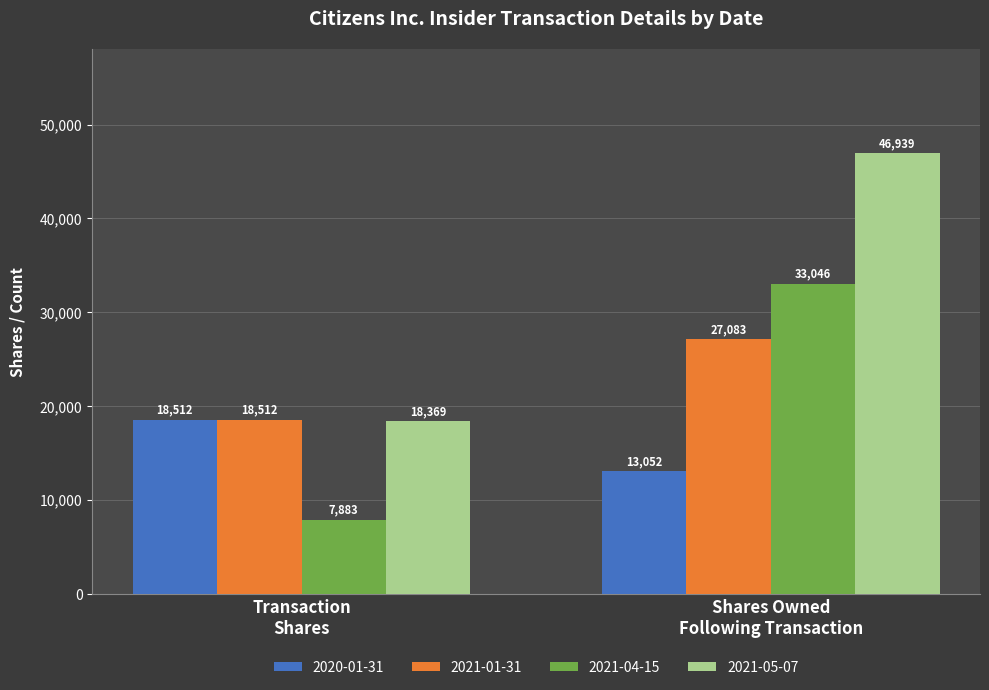

Count the number of data series in this chart.

4